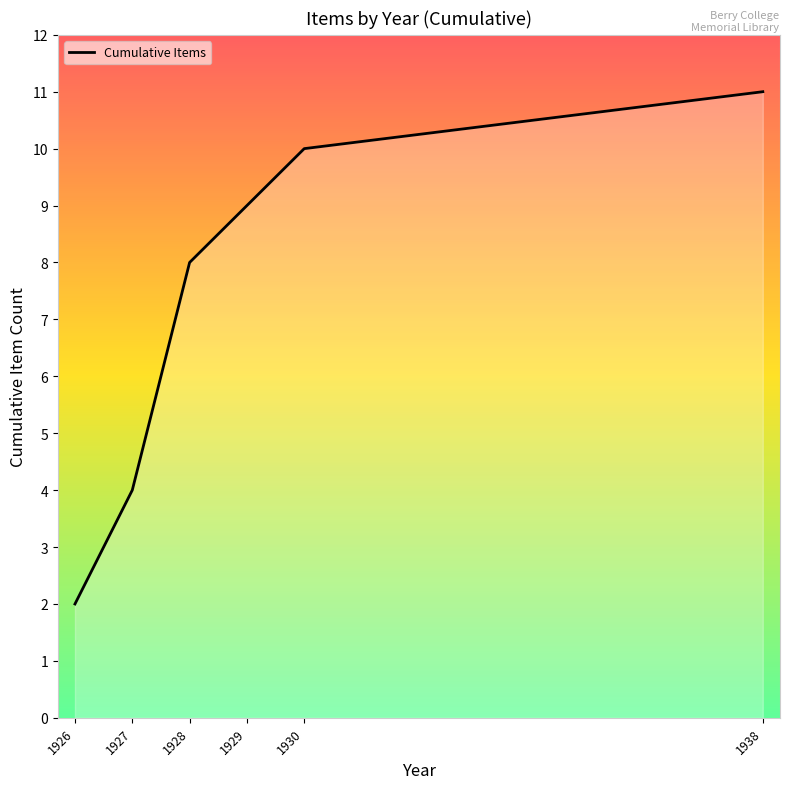

Which label corresponds to the largest value in the chart?

1938